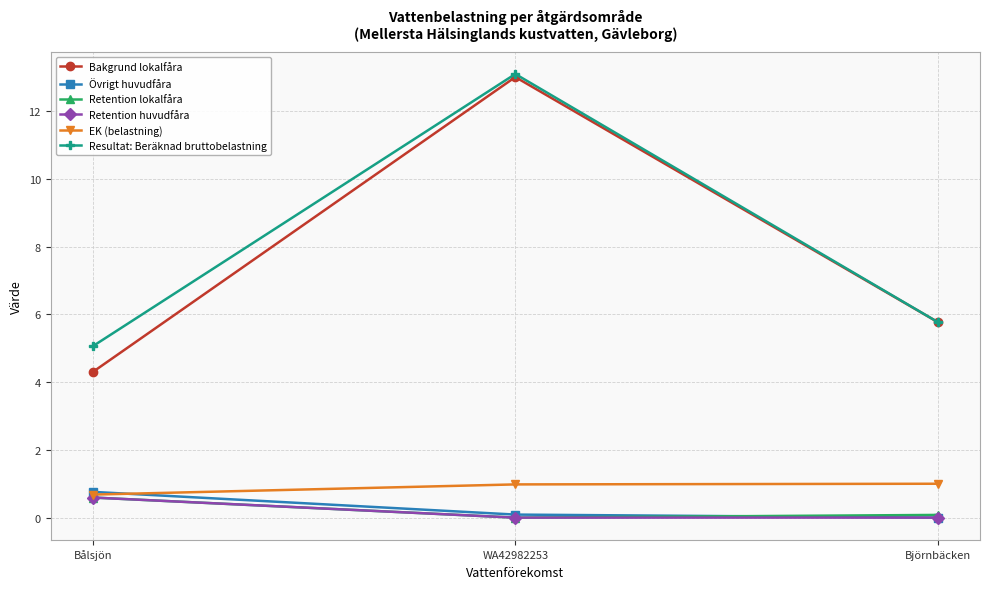

Is the value of Retention lokalfåra at Bålsjön greater than the value of Resultat: Beräknad bruttobelastning at Bålsjön?

No